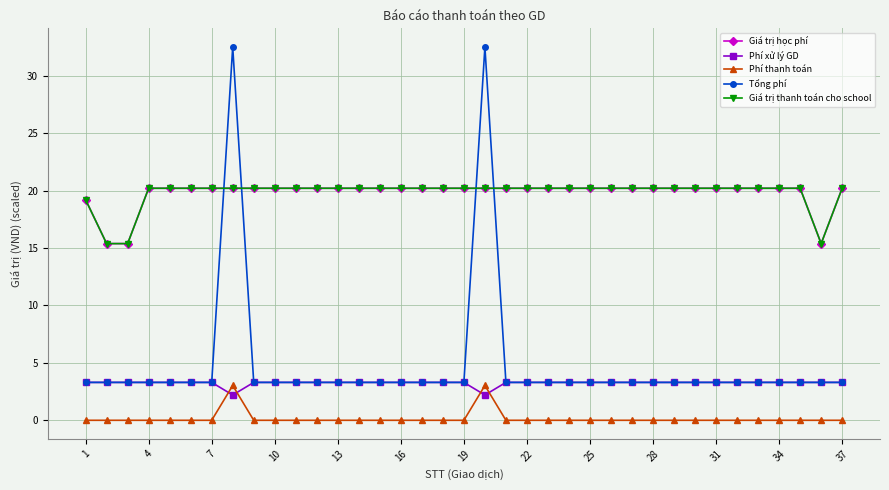

What is the value of the Giá trị học phí point at the 14th from the left?

20.2